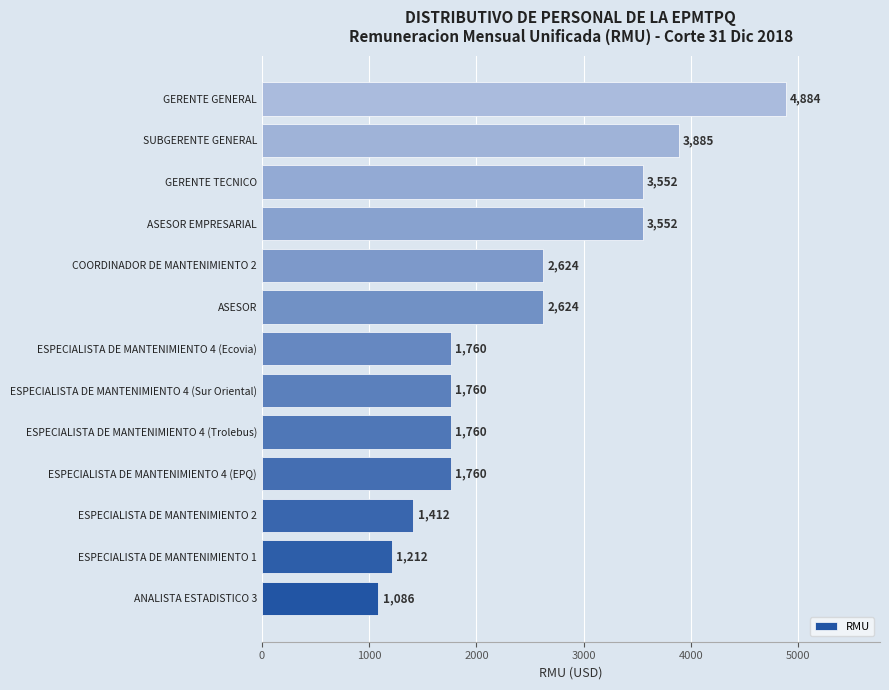

How many distinct data groups are displayed?

1